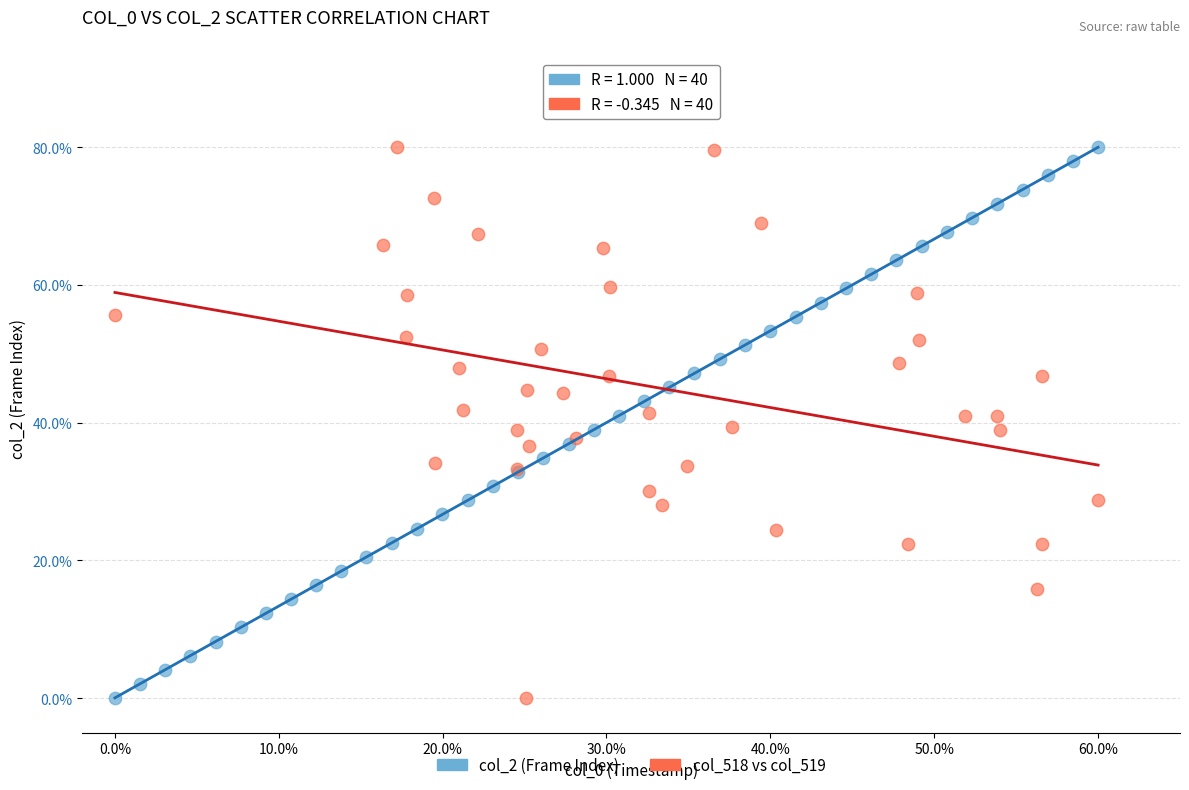

What are all the series names shown in the legend?

col_2 (Frame Index), col_518 vs col_519